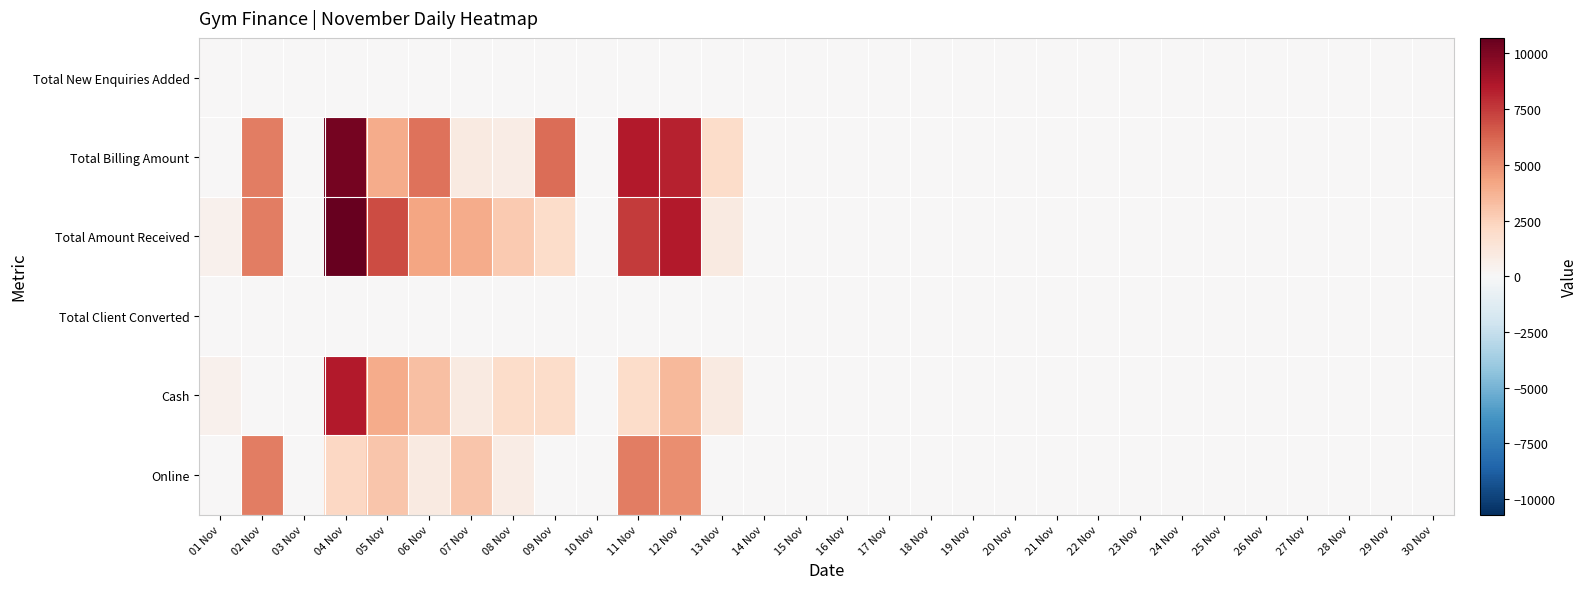

Between 17 Nov and 27 Nov, which is larger?

17 Nov